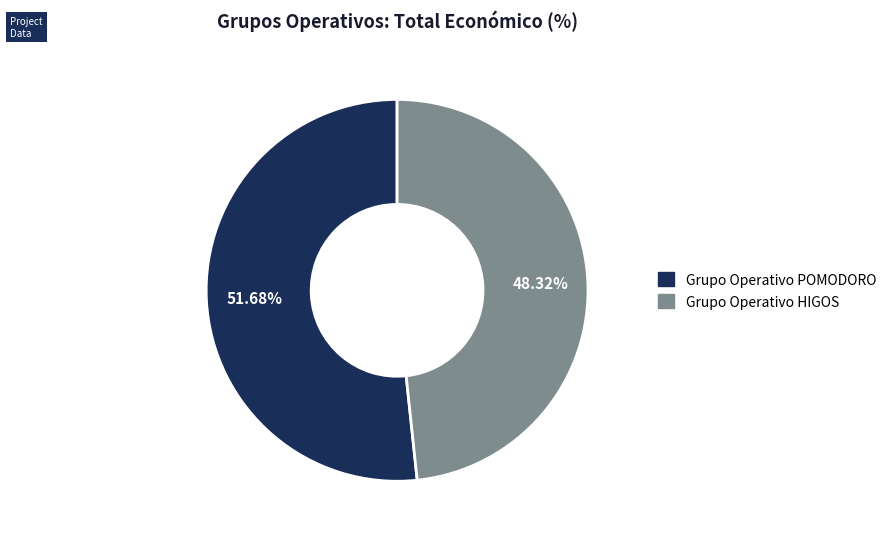

Does any single category account for the majority?

Yes